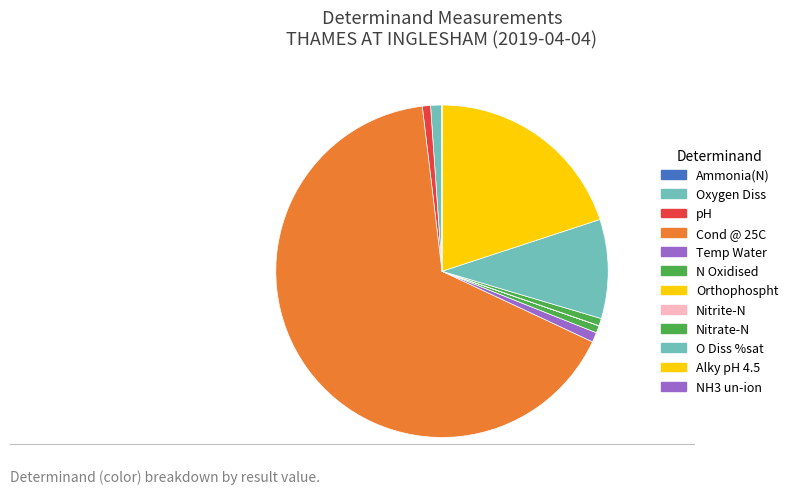

To the nearest percent, what is the difference between the largest and smallest slice percentages?

66%